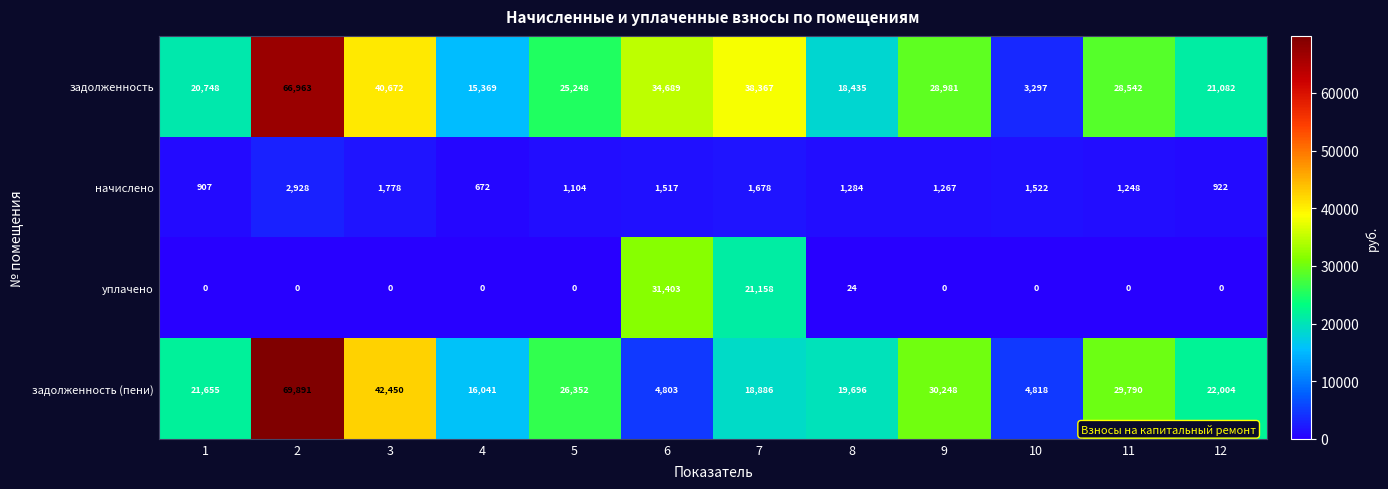

What is the sum of the задолженность values at 8 and 10?

21732